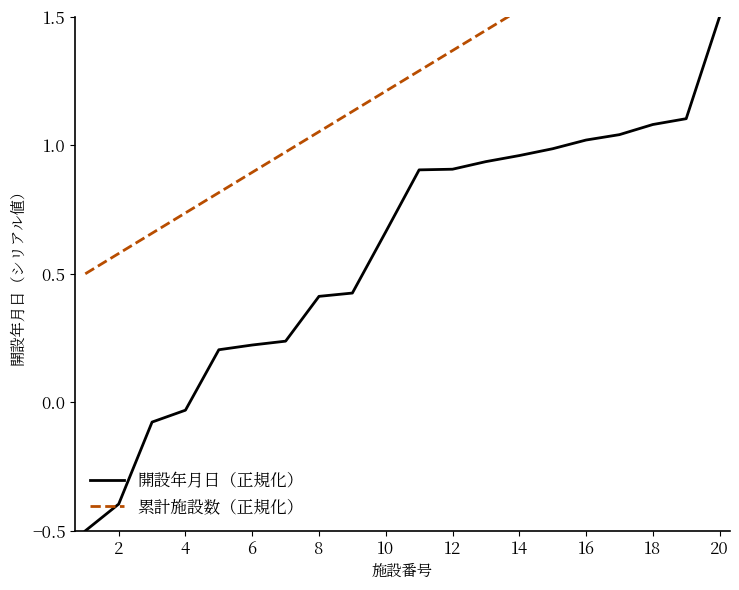

The 開設年月日（正規化） series shows 1.5 at 20. True or false?

True